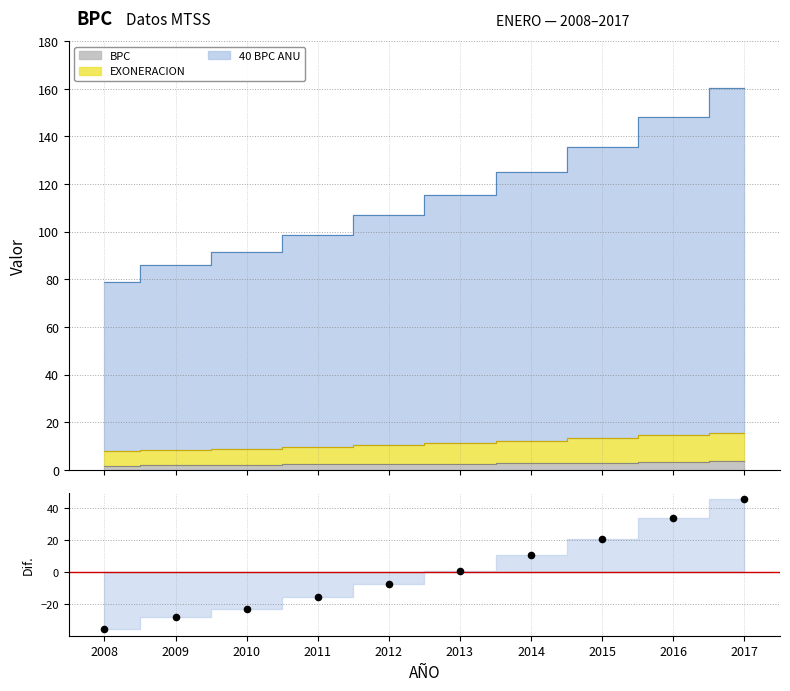

What is the change in value from 2011 to 2012?

+8.5